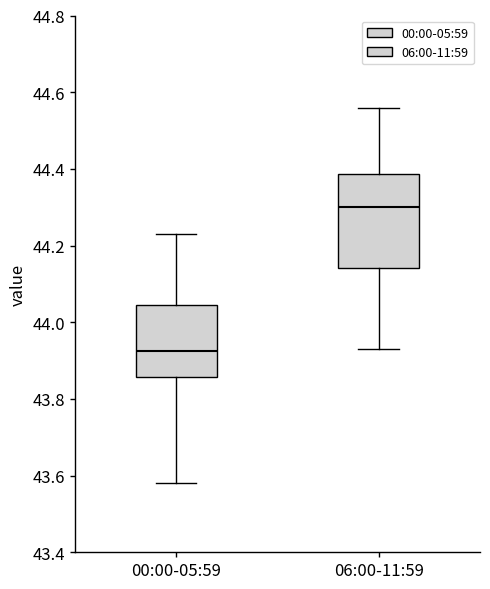

Reading left to right, read every box against the y-axis: the position of its median line, the range the box covers, and the ends of its whiskers. The values are not printed on the chart, so give them approximately, as read against the axis.

00:00-05:59: median 43.92, box 43.86 to 44.04, whiskers 43.58 to 44.24
06:00-11:59: median 44.30, box 44.14 to 44.38, whiskers 43.94 to 44.56